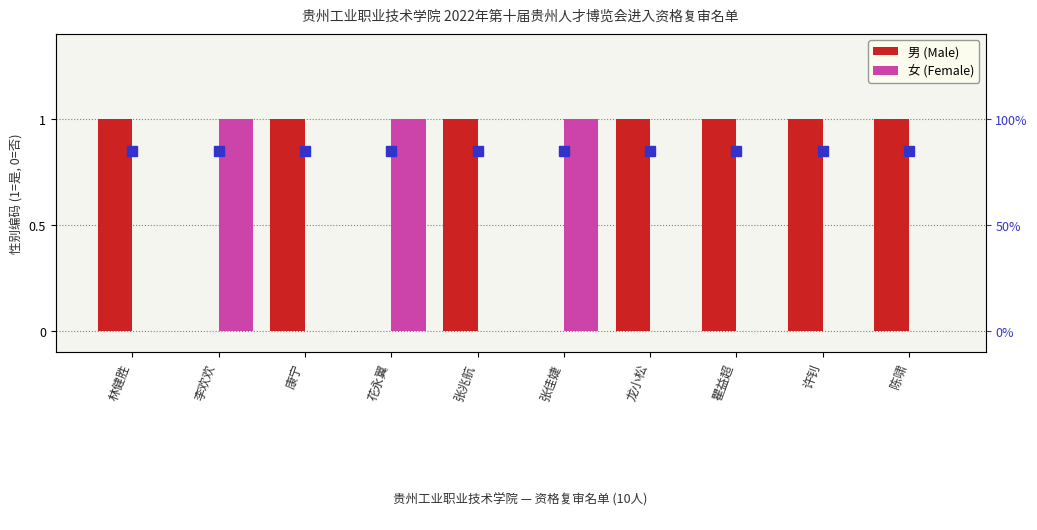

Between 康宁 and 陈啸, which series saw the biggest shift?

男 (Male)